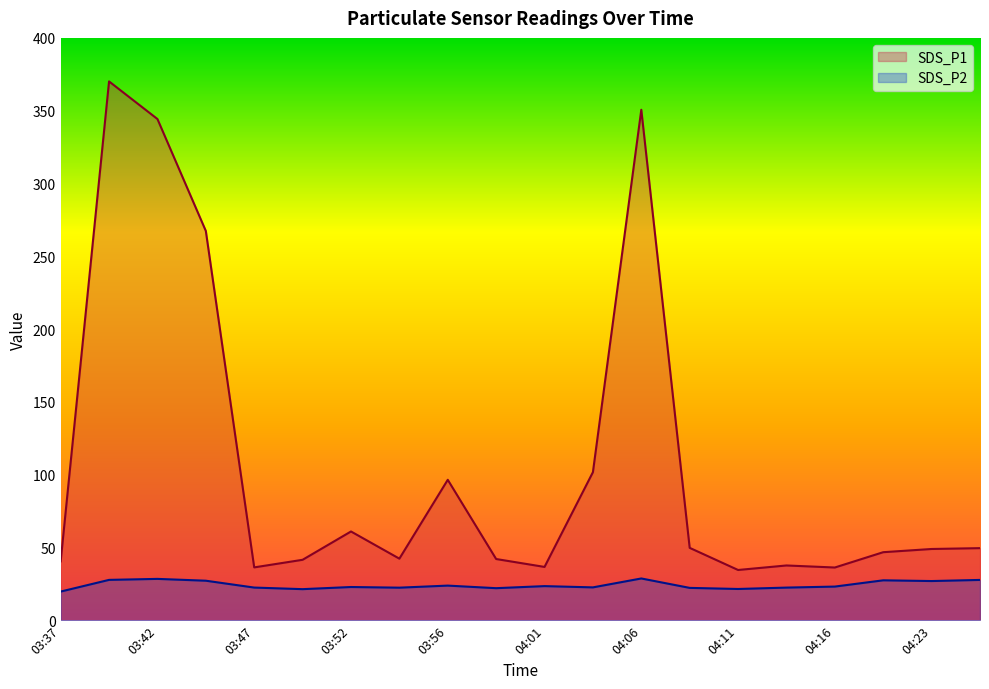

Where is the first local maximum for SDS_P1?

03:39